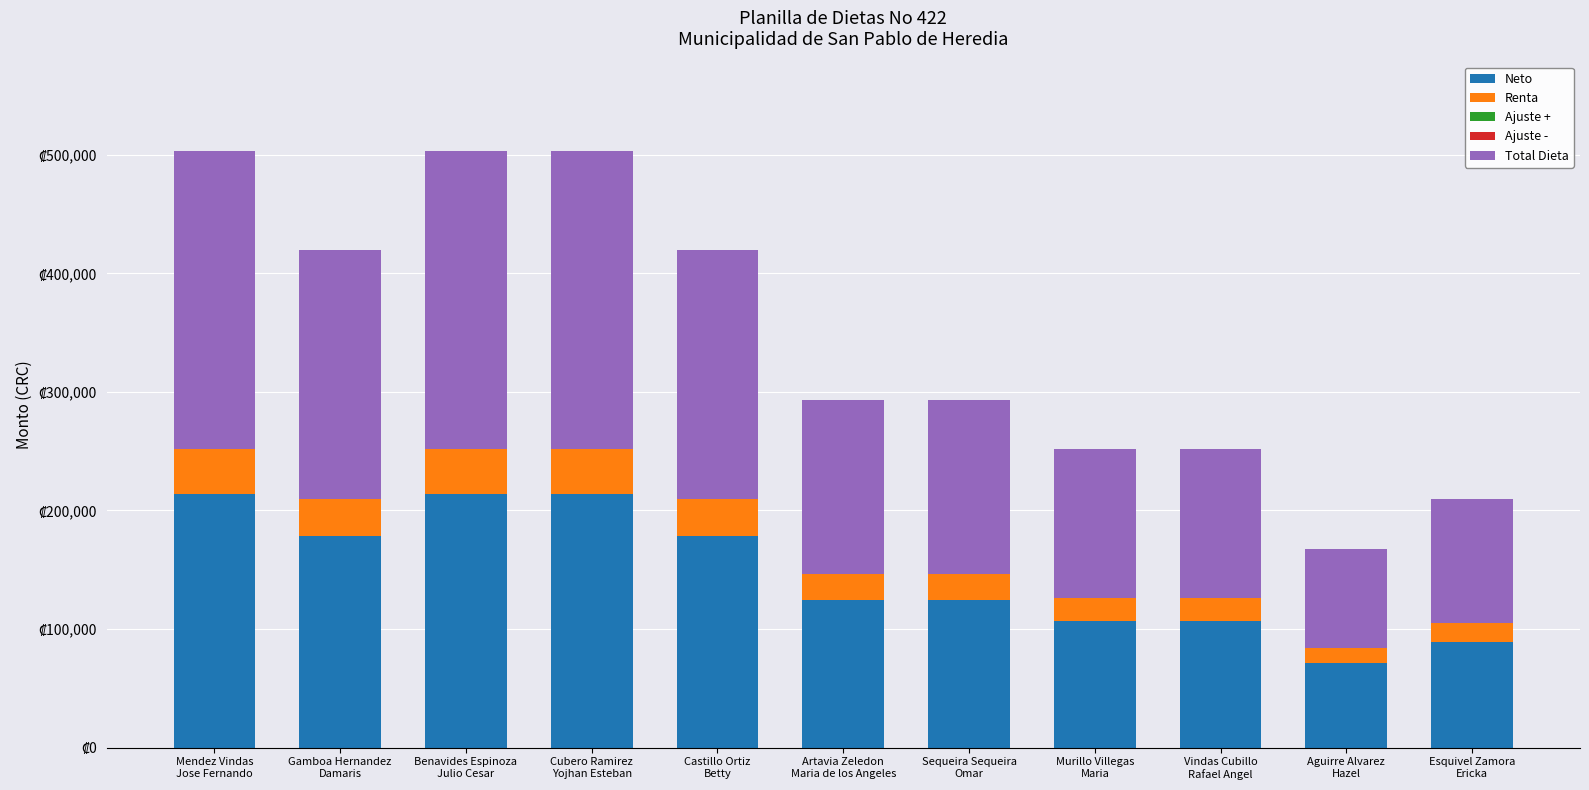

Are the bars horizontal?

No